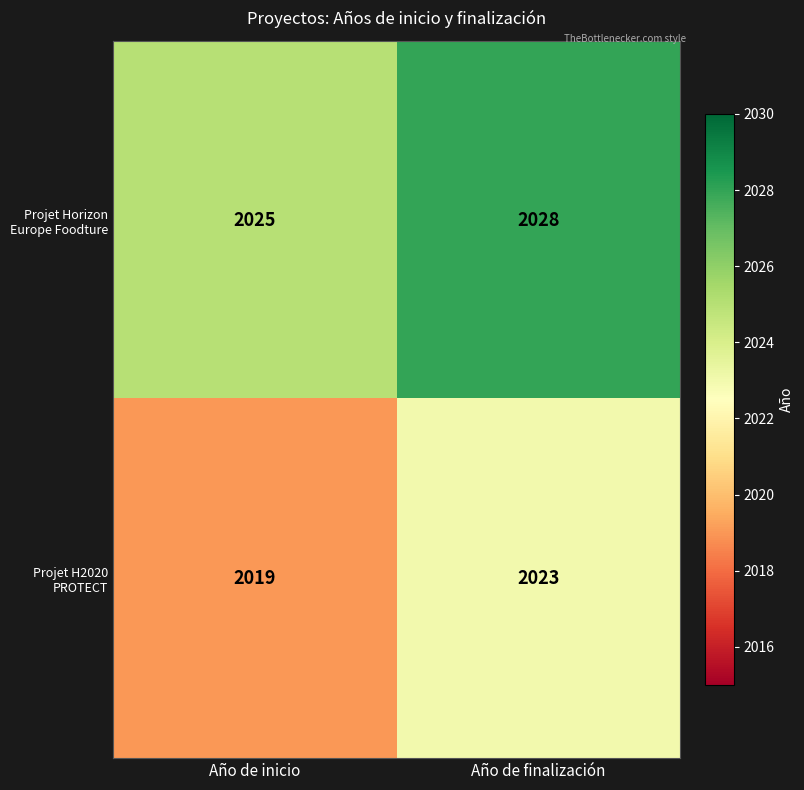

What is the difference between the highest and lowest values at Año de inicio?

6